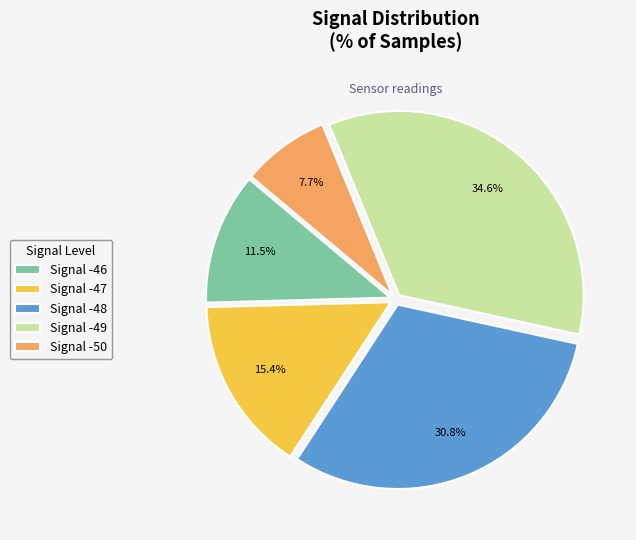

Is there a majority slice in this chart?

No